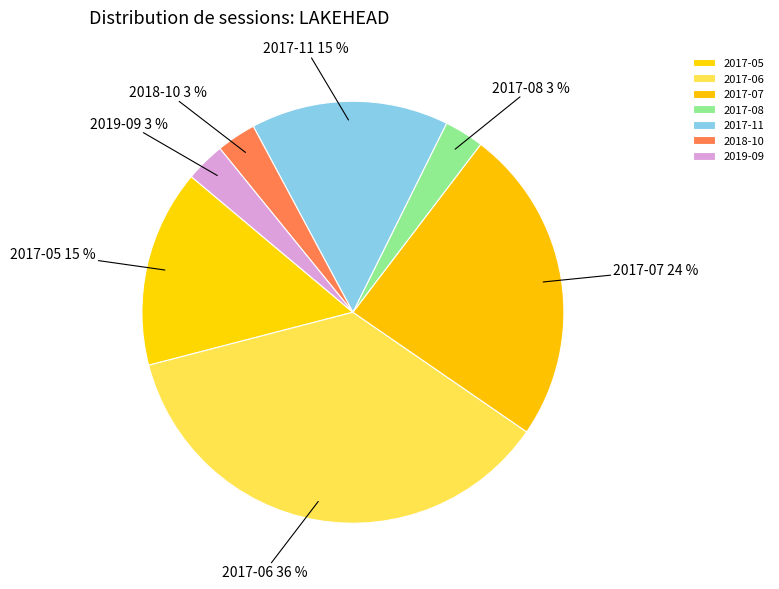

Which has a higher value, 2017-08 or 2017-11?

2017-11